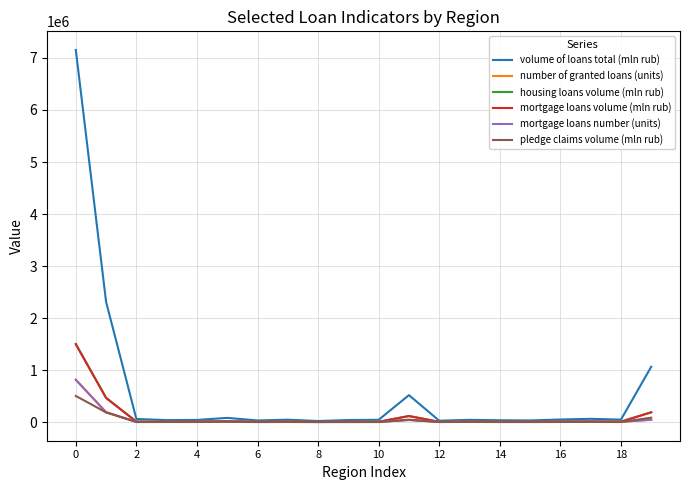

Which series has the largest total across all categories?

volume of loans total (mln rub)